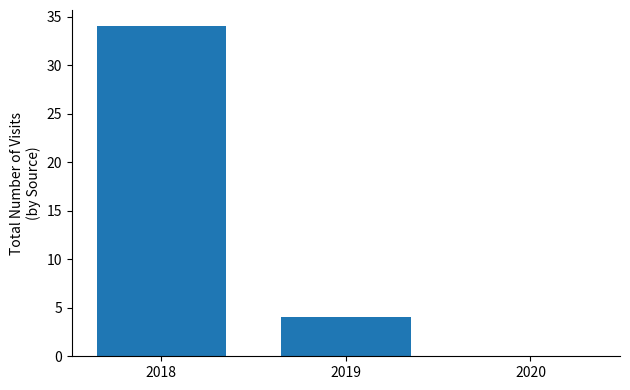

Is it true that the value at 2018 is 34?

True